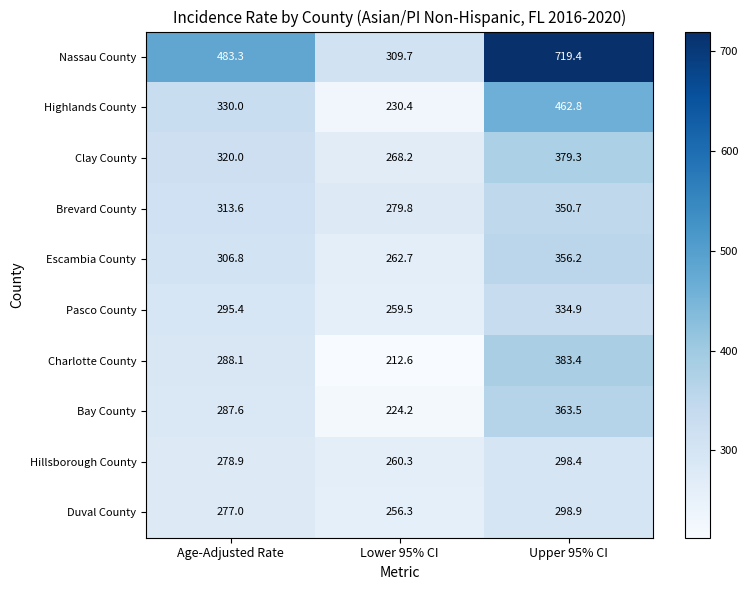

What is the approximate value of Highlands County at Age-Adjusted Rate?

330.0